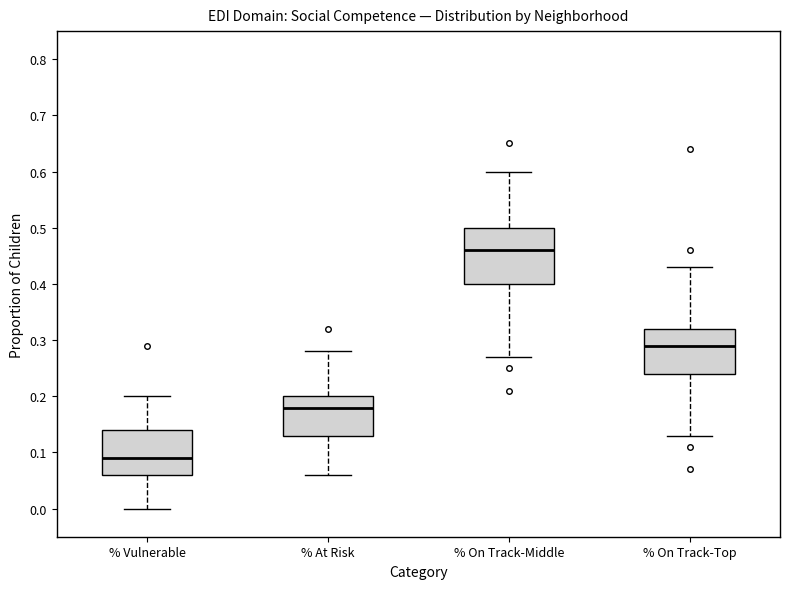

Where does the upper whisker of the box for % On Track-Middle end on the y-axis? The values are not printed on the chart, so give them approximately, as read against the axis.

0.60